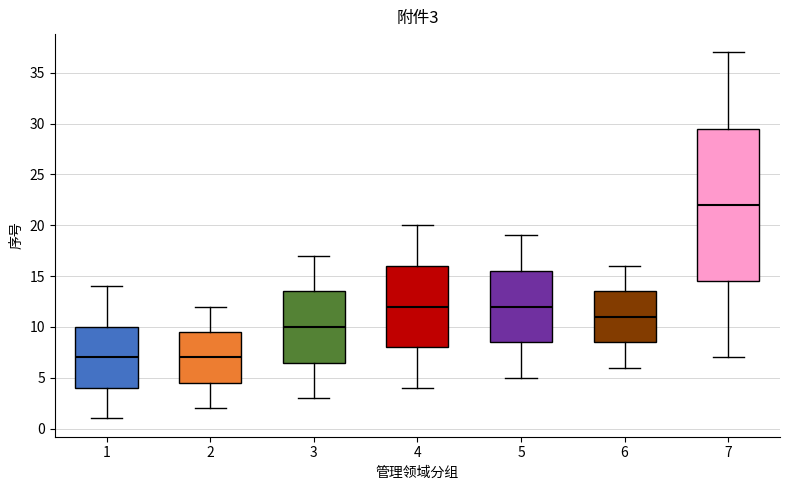

Which box is the tallest, from its lower edge to its upper edge?

7